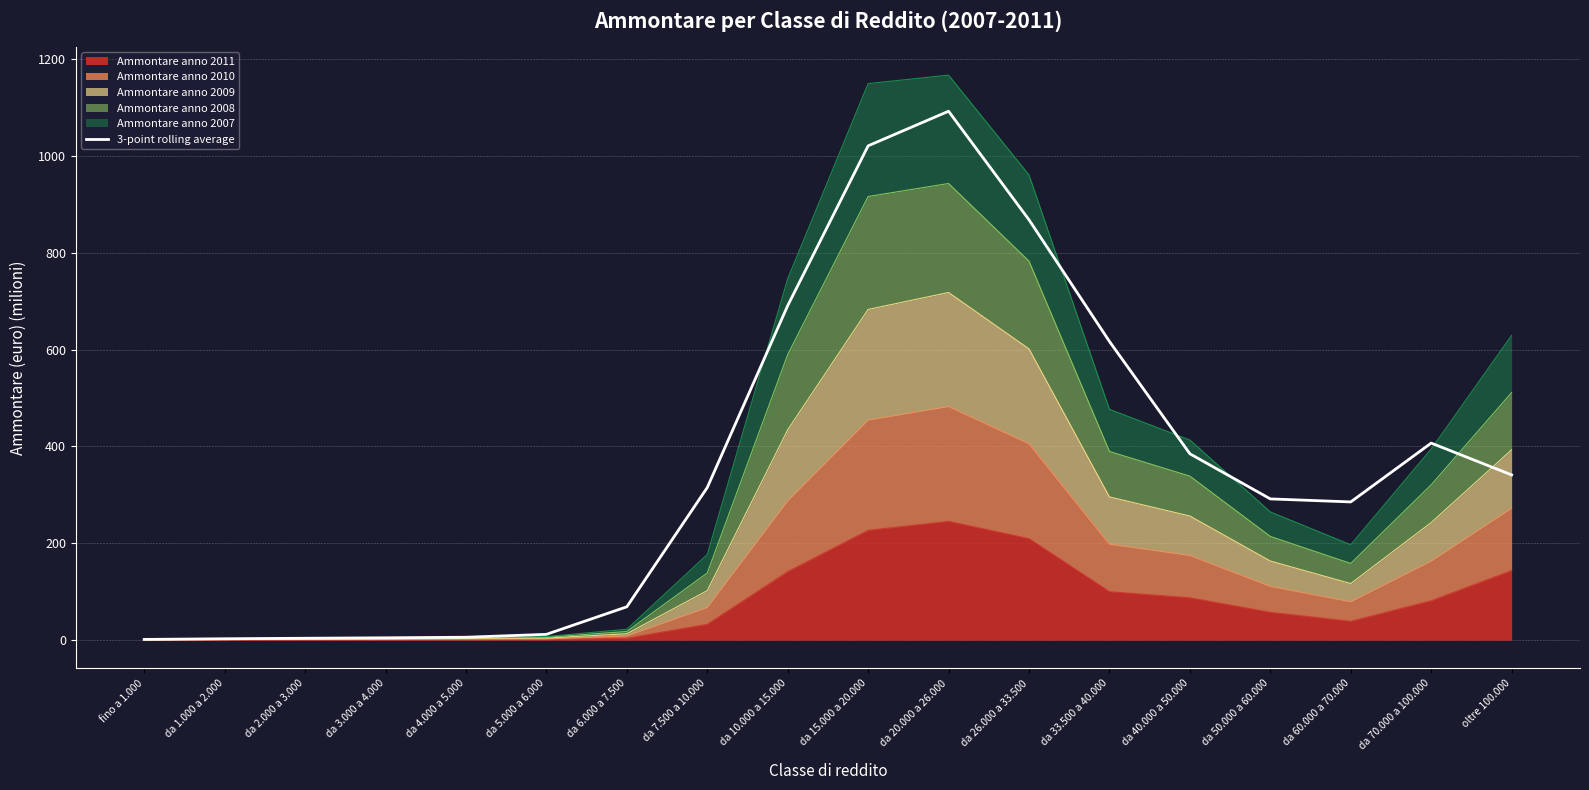

What is the value of the 2nd point from the left?

3.0